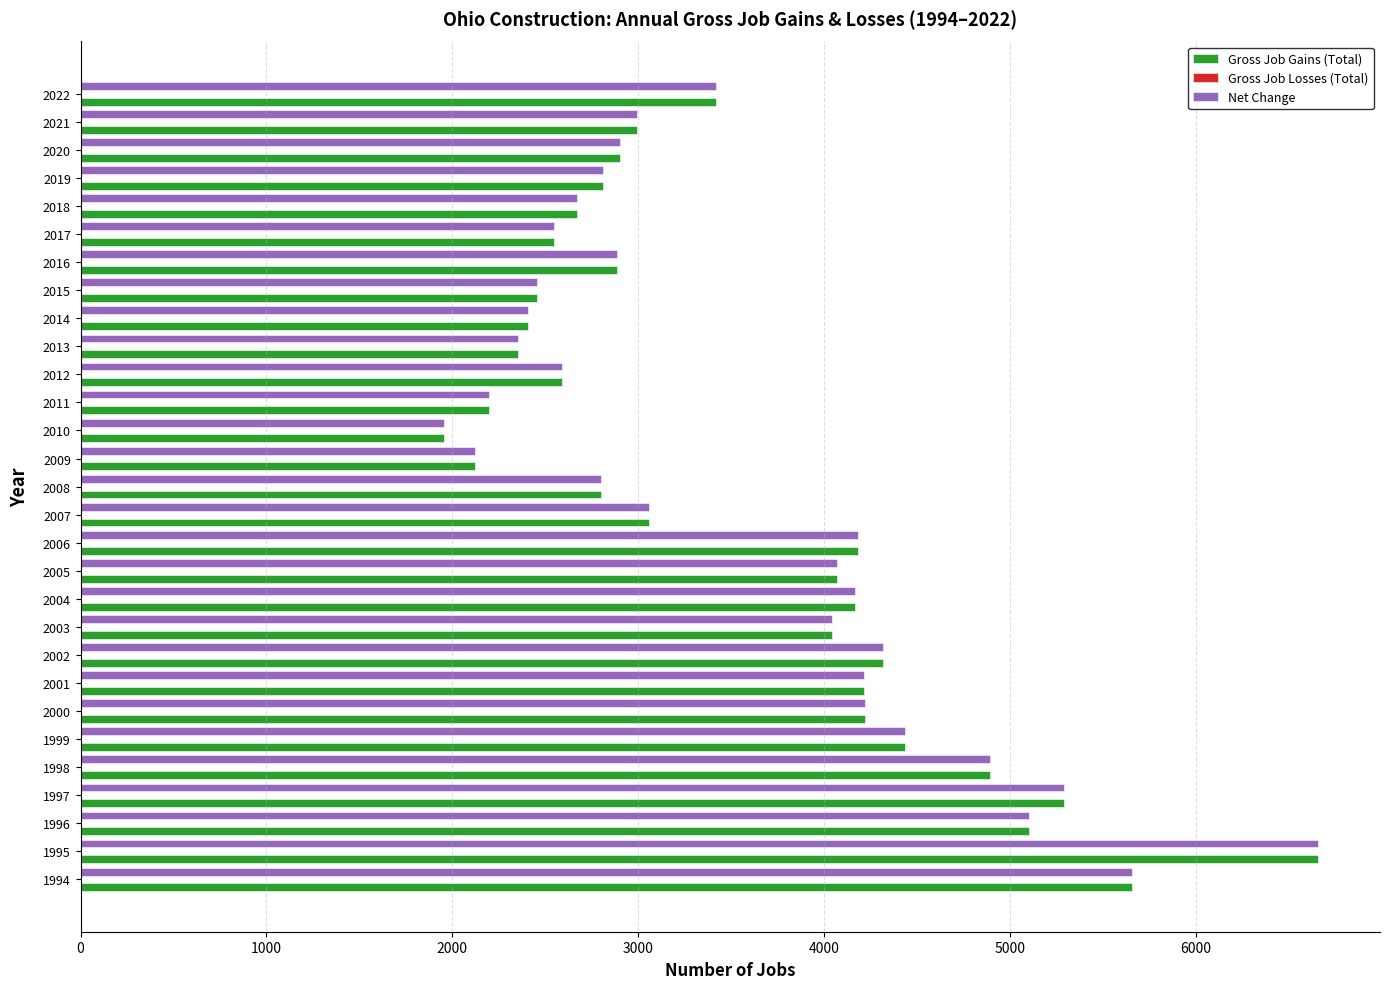

How many data points does each series have?

29